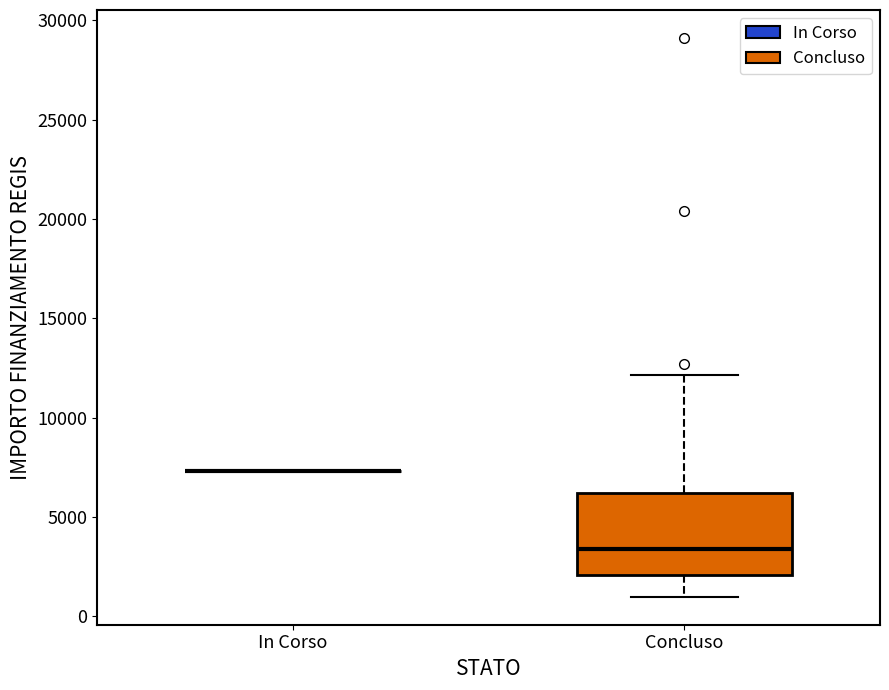

Reading left to right, transcribe this box plot: for each box, give where its median line is, the range the box spans, and where its two whiskers end, as read against the y-axis. The values are not printed on the chart, so give them approximately, as read against the axis.

In Corso: box collapsed to a line at 7500, whiskers 7500 to 7500
Concluso: median 3500, box 2000 to 6000, whiskers 1000 to 12000